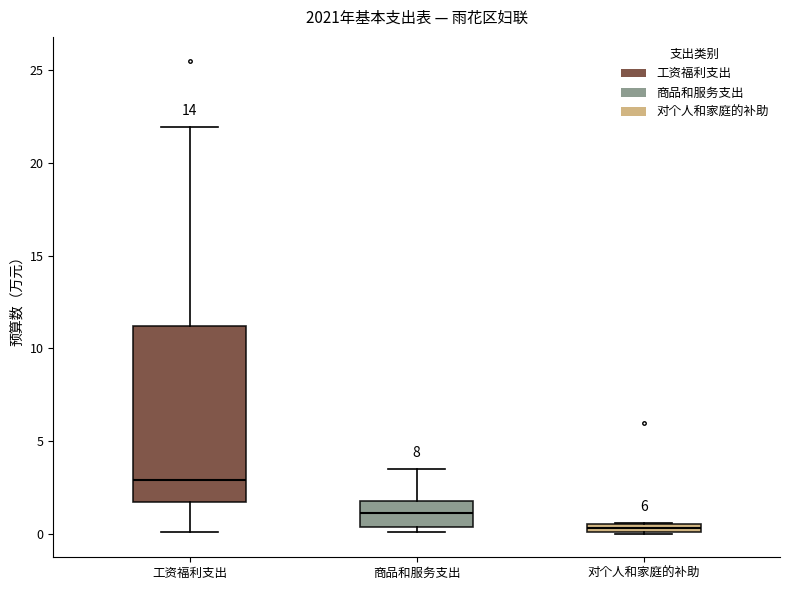

Where is the upper edge of the box for 对个人和家庭的补助 on the y-axis? The values are not printed on the chart, so give them approximately, as read against the axis.

0.5